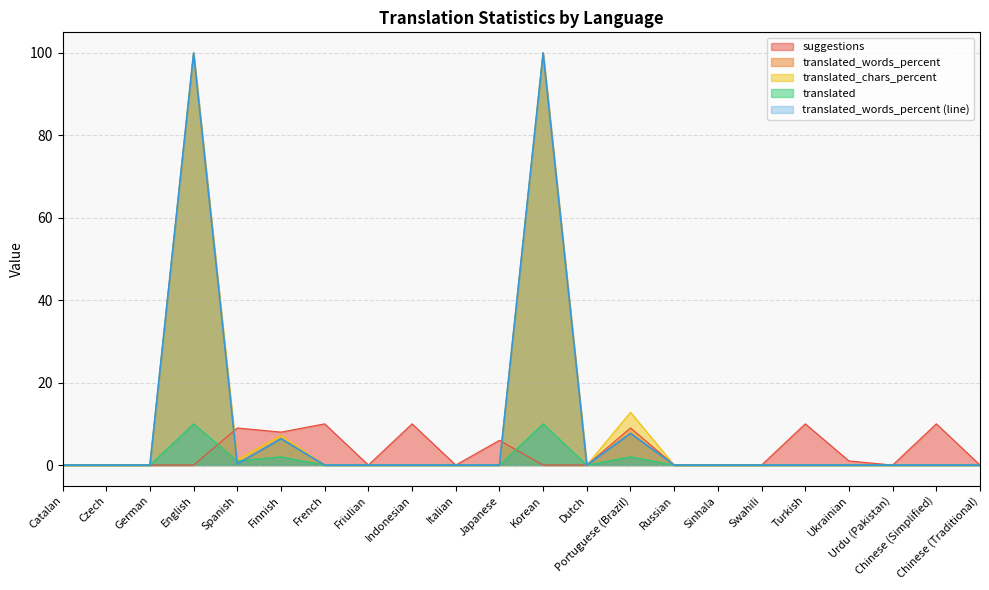

Is it true that translated_words equals 0.0 at Czech?

True